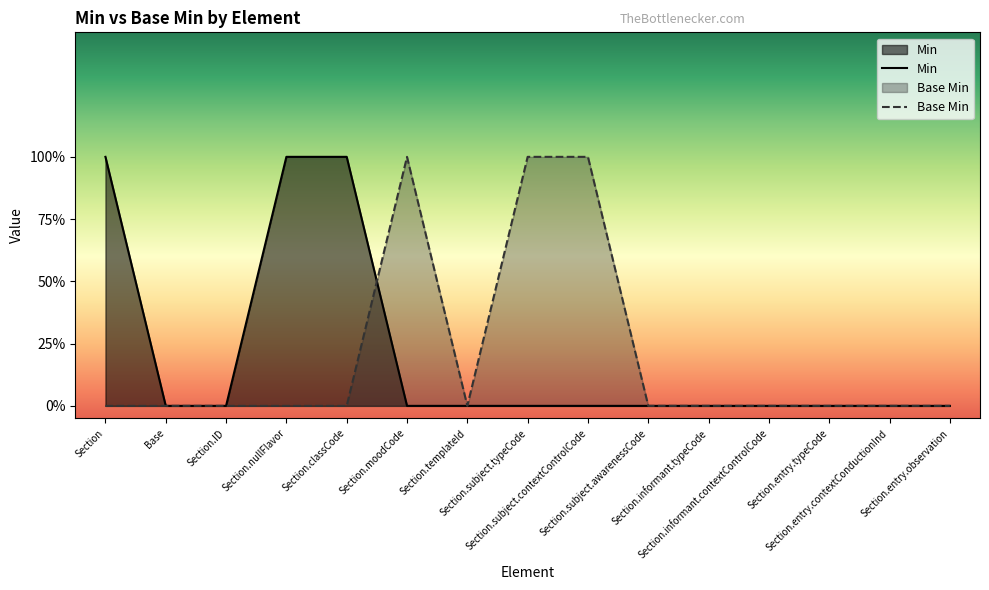

What is the difference between the highest and lowest values at Section.subject.contextControlCode?

1